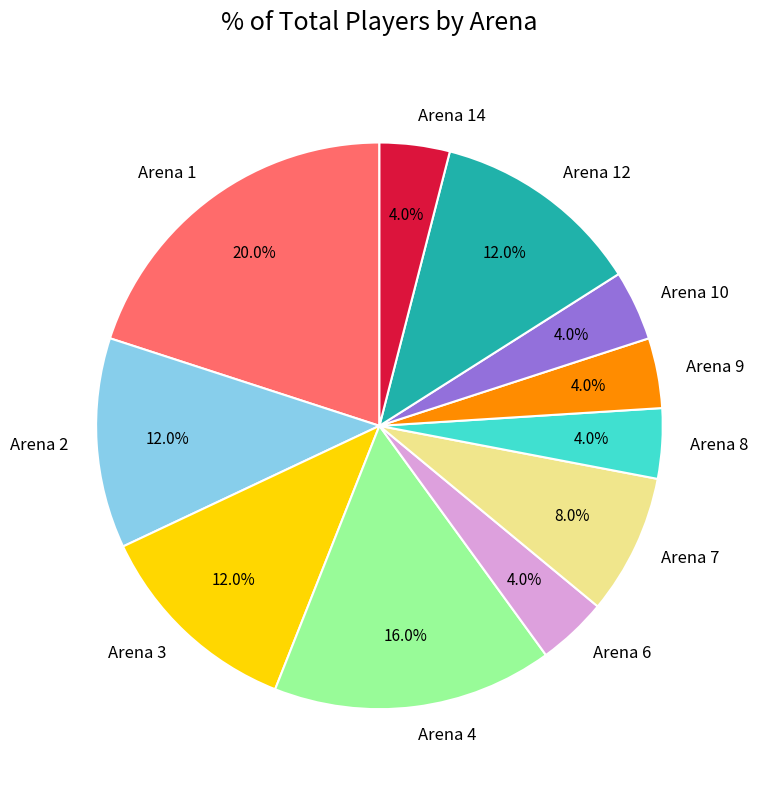

Which category has the biggest portion of the pie?

Arena 1